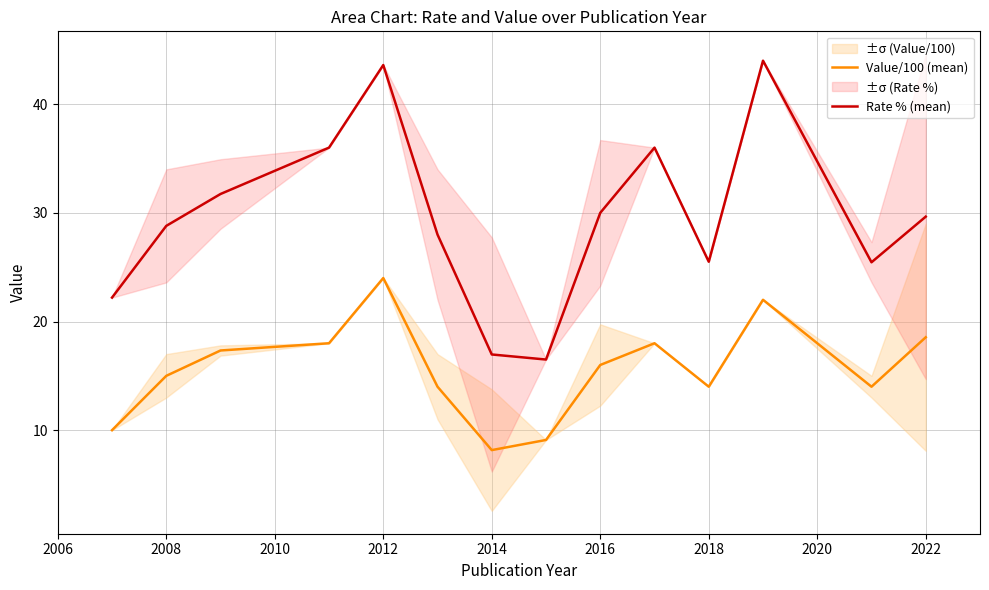

True or false: Value/100 (mean) and Rate % (mean) cross at least once.

False